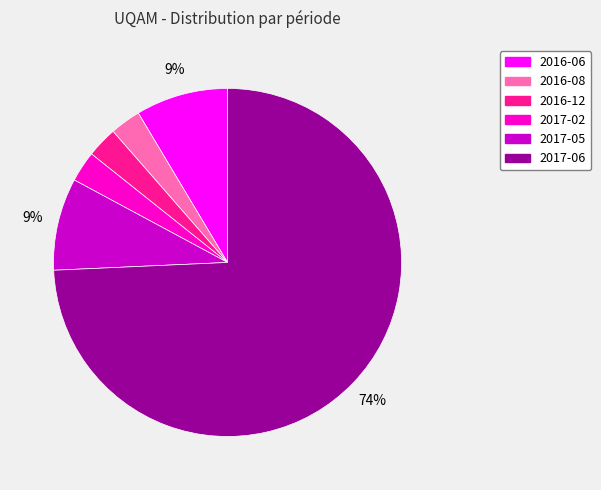

Combined, do 2016-12 and 2017-06 account for over 50%?

Yes